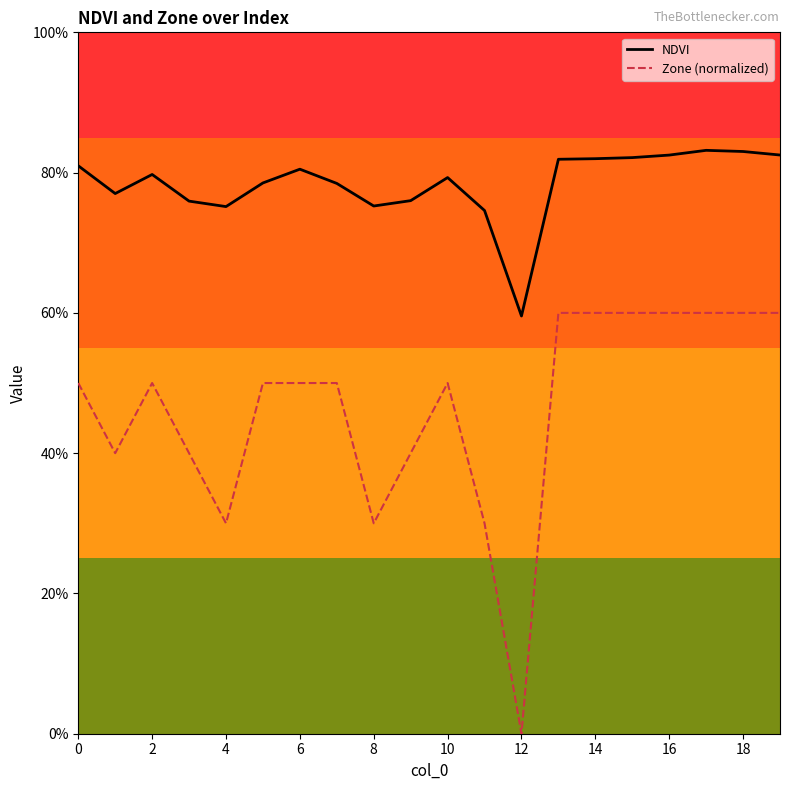

Reading right to left, extract all data points from this chart.

NDVI: 0.8	0.8	0.8	0.8	0.8	0.8	0.8	0.6	0.7	0.8	0.8	0.8	0.8	0.8	0.8	0.8	0.8	0.8	0.8	0.8
Zone (normalized): 0.6	0.6	0.6	0.6	0.6	0.6	0.6	0.0	0.3	0.5	0.4	0.3	0.5	0.5	0.5	0.3	0.4	0.5	0.4	0.5